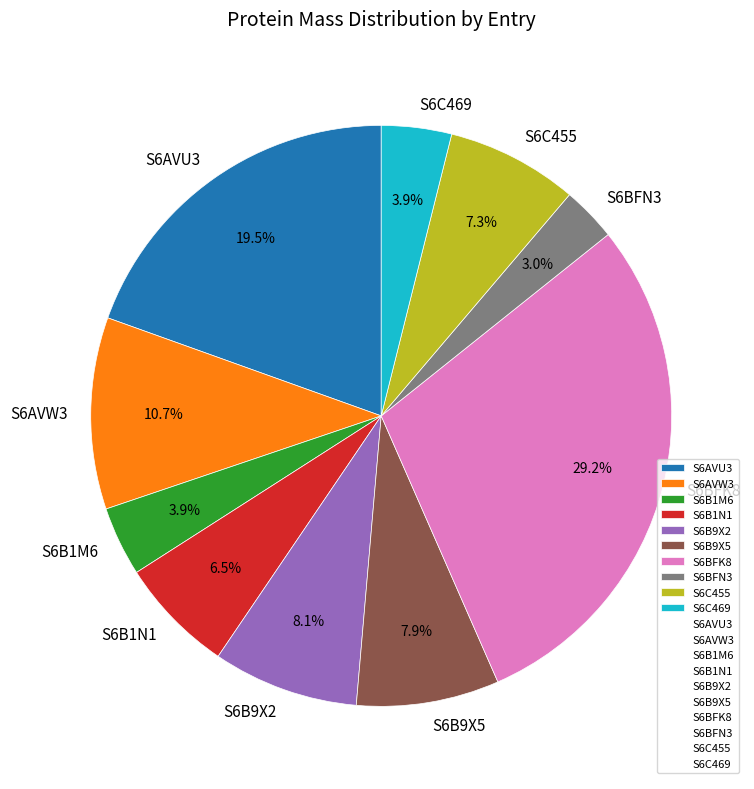

What is the largest slice in the pie chart?

S6BFK8